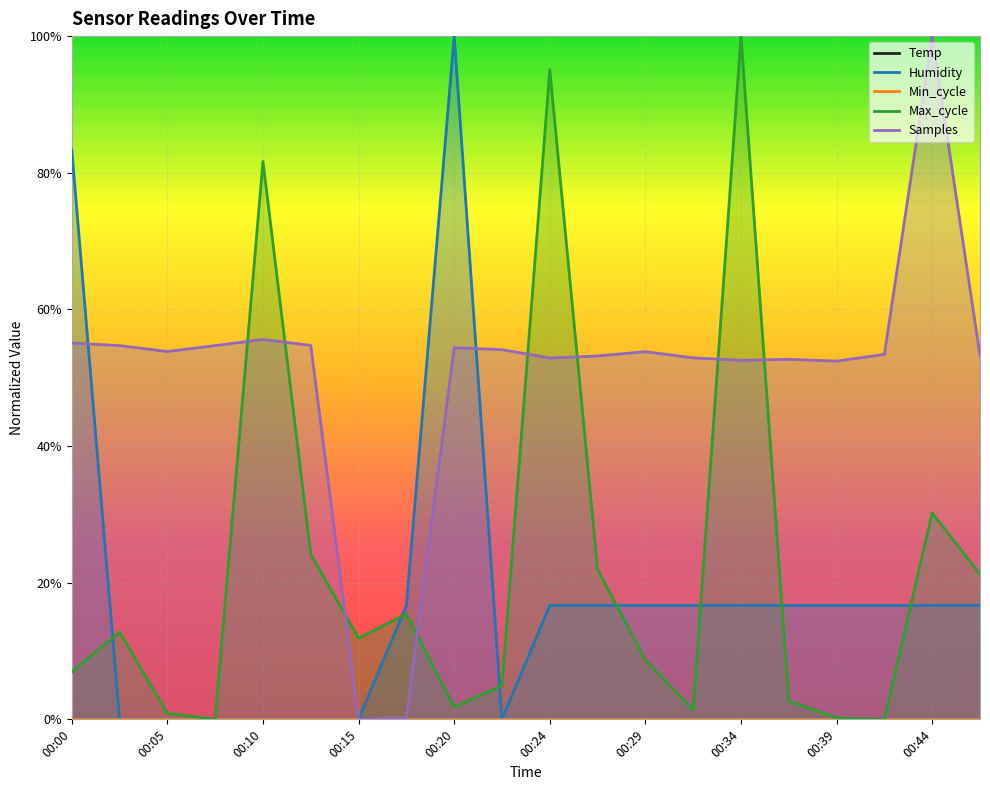

True or false: Temp and Max_cycle intersect in this chart.

False